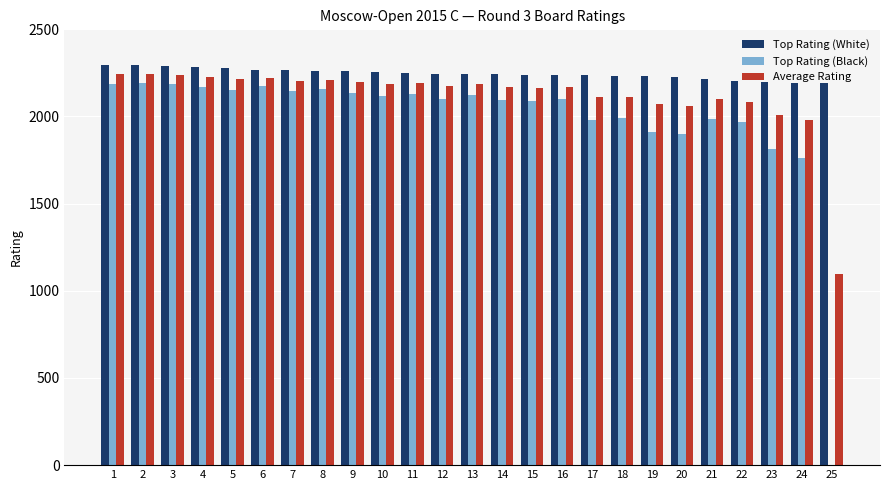

True or false: Top Rating (Black) has a value of 2729 at 23.

False